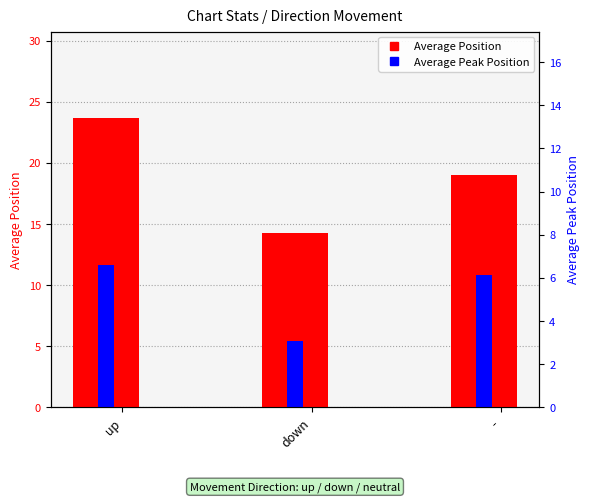

Are the bars horizontal?

No